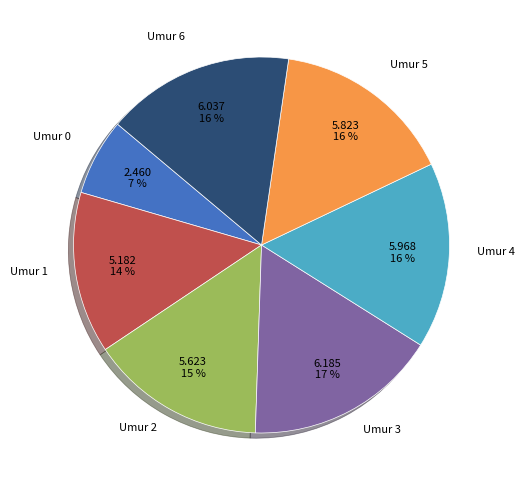

The Umur 2 slice represents 4% of the pie. True or false?

False